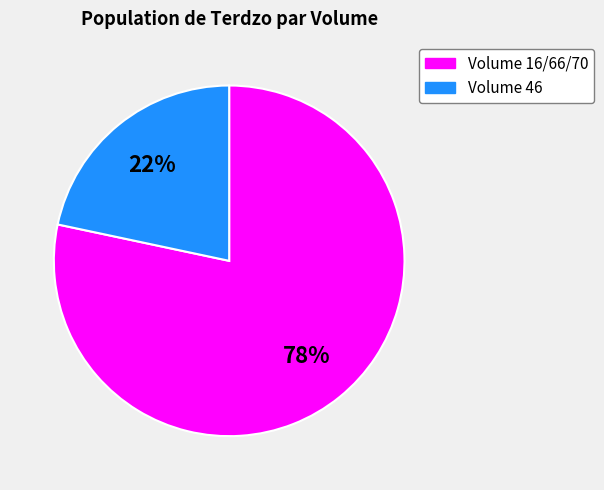

Is there any slice that represents more than half of the pie?

Yes